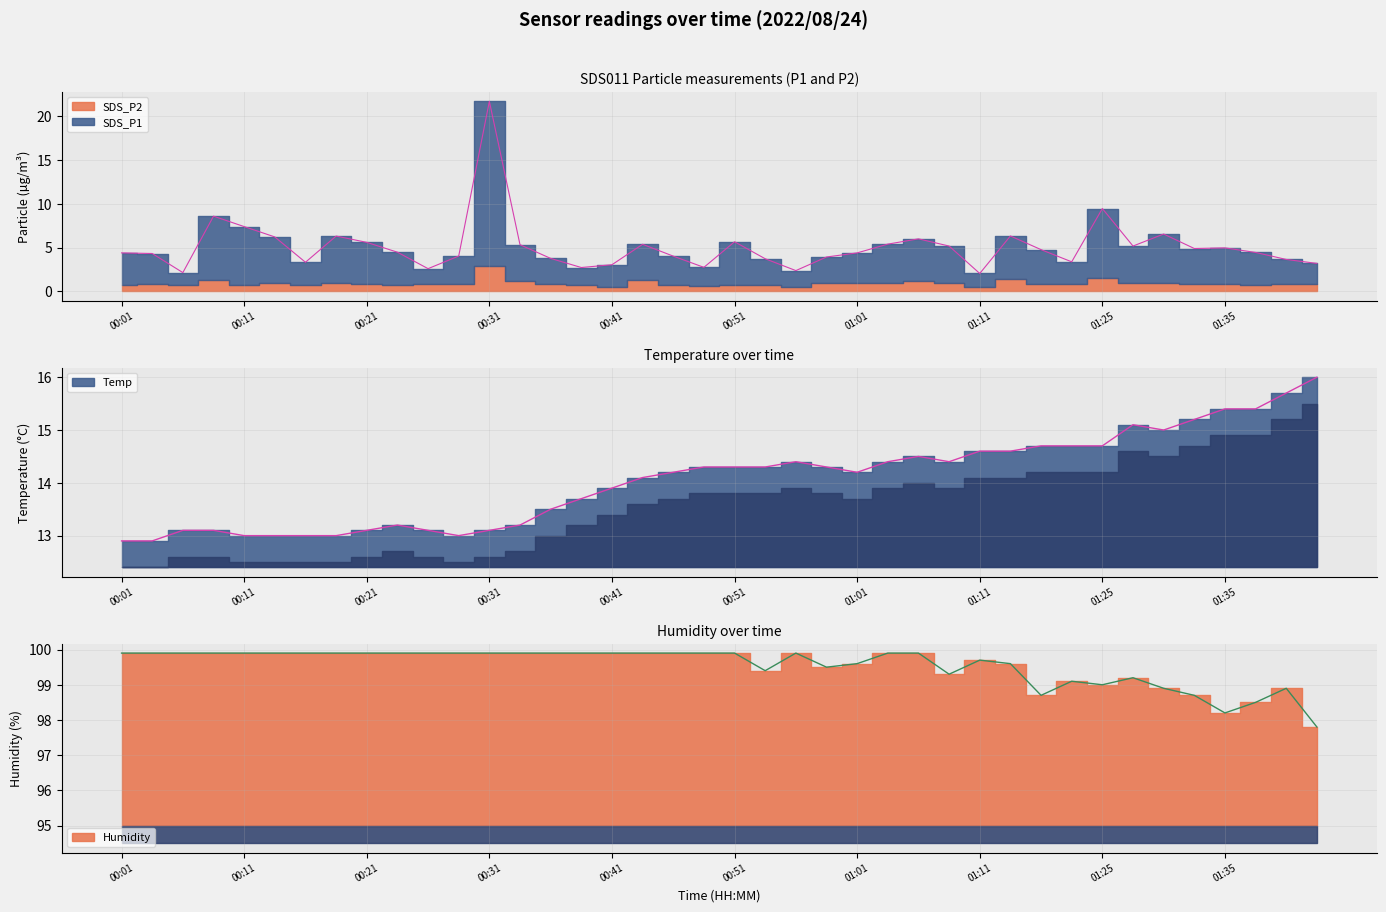

What is the difference between the second highest and minimum values in the Humidity series?

2.1